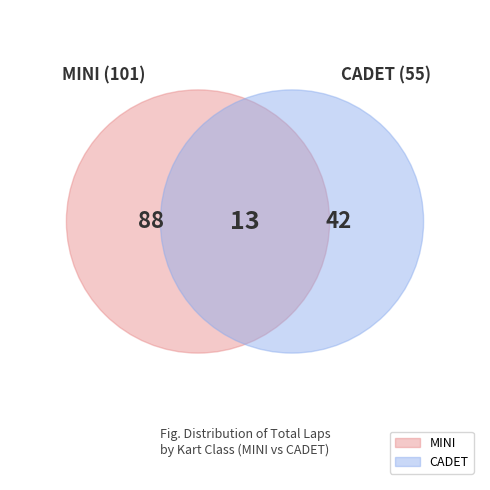

Is there any slice that represents more than half of the pie?

No